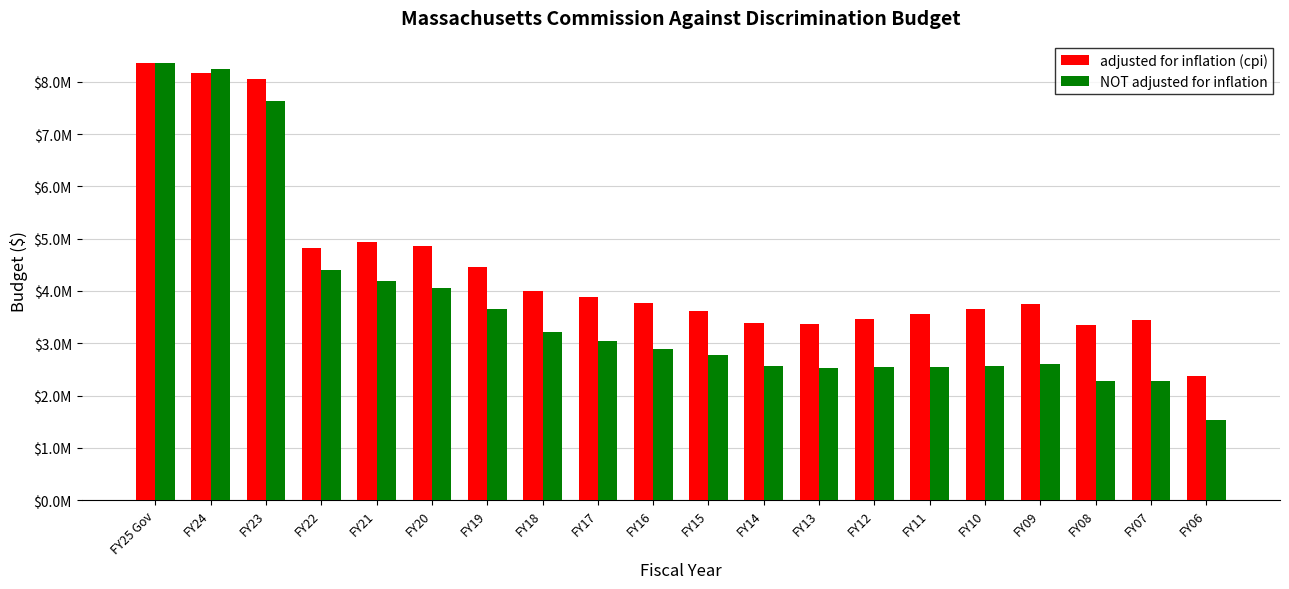

Is it true that adjusted for inflation (cpi) equals 3886909 at FY17?

True